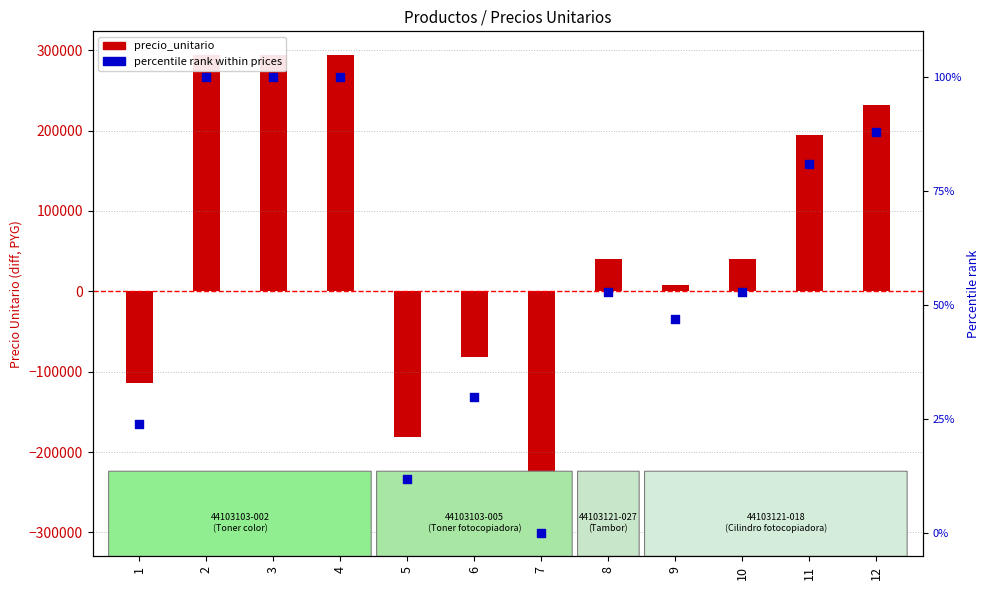

Which series reaches the maximum Y coordinate?

precio_unitario (diff from baseline)